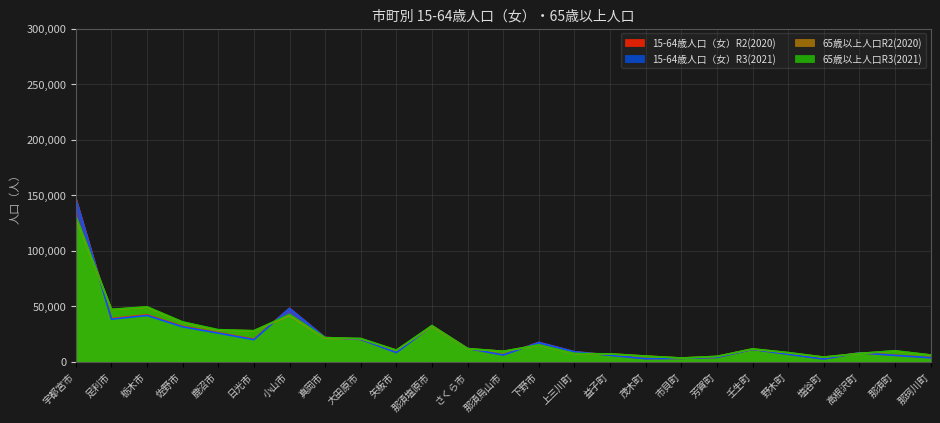

Which series has the widest spread of values?

15-64歳人口（女）R2(2020)